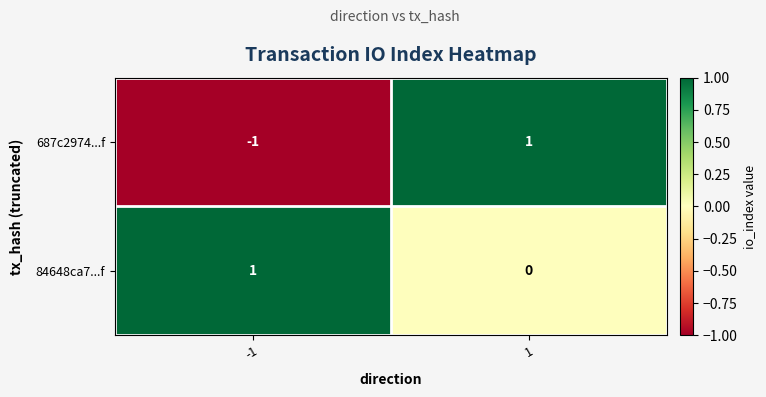

Reading right to left, transcribe all the data shown in this chart.

687c2974...f: 1	-1
84648ca7...f: 0	1